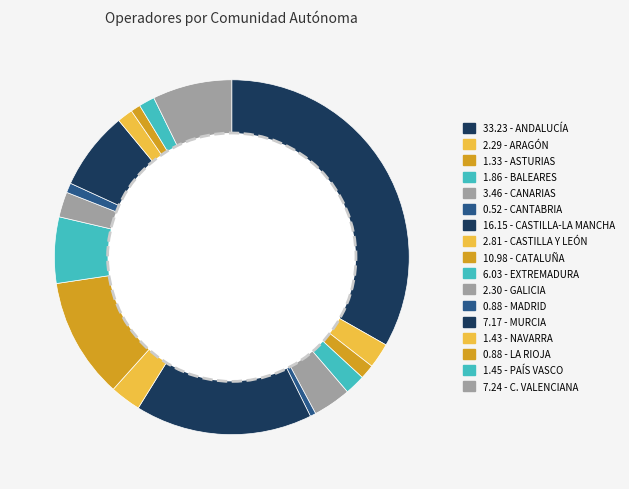

How many slices are in this pie chart?

17